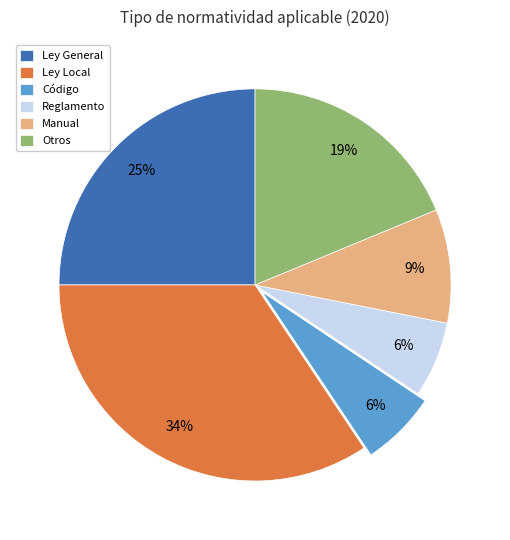

Which category has the biggest portion of the pie?

Ley Local